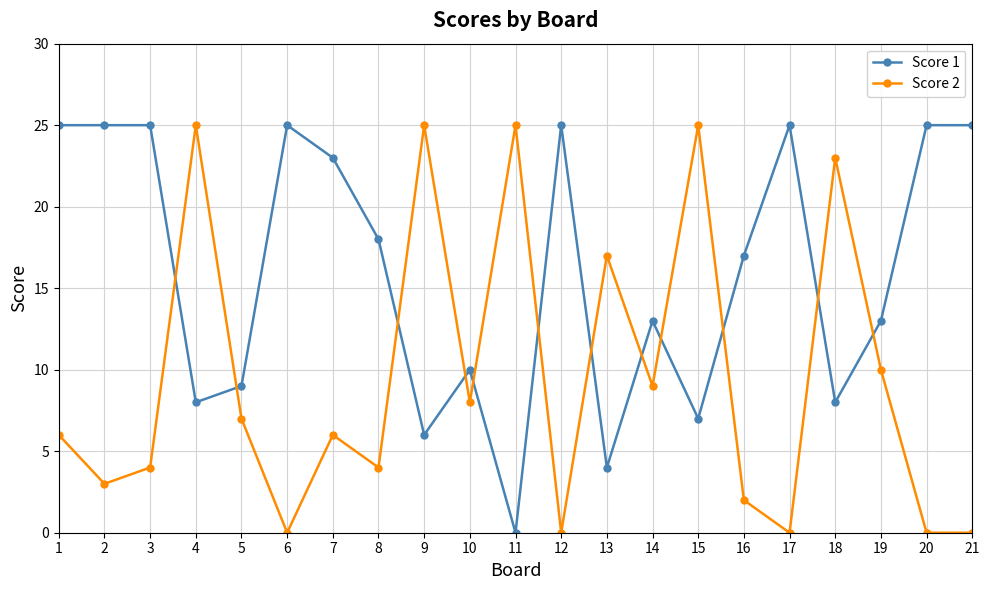

Reading right to left, transcribe all the data shown in this chart.

Score 1: 25	25	13	8	25	17	7	13	4	25	0	10	6	18	23	25	9	8	25	25	25
Score 2: 0	0	10	23	0	2	25	9	17	0	25	8	25	4	6	0	7	25	4	3	6